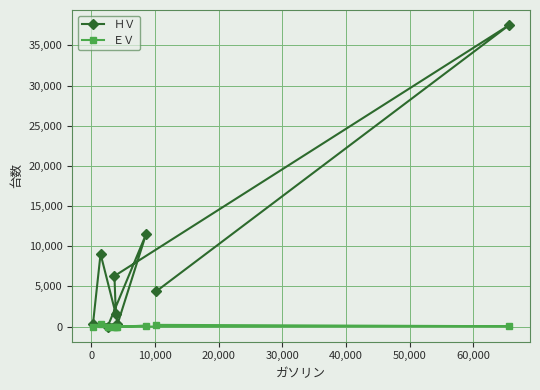

Which series has the largest total across all categories?

ＨＶ